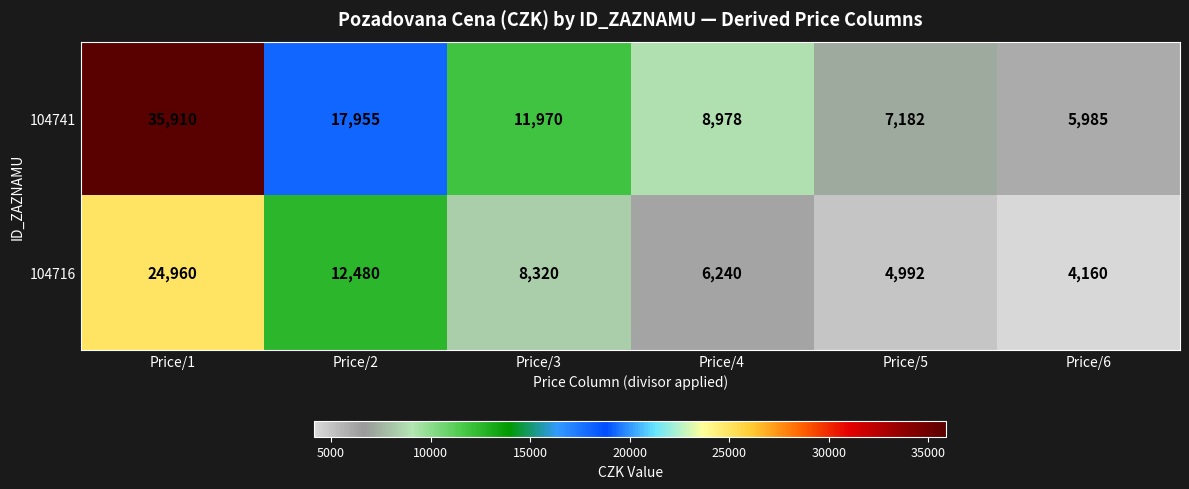

How many distinct data groups are displayed?

2